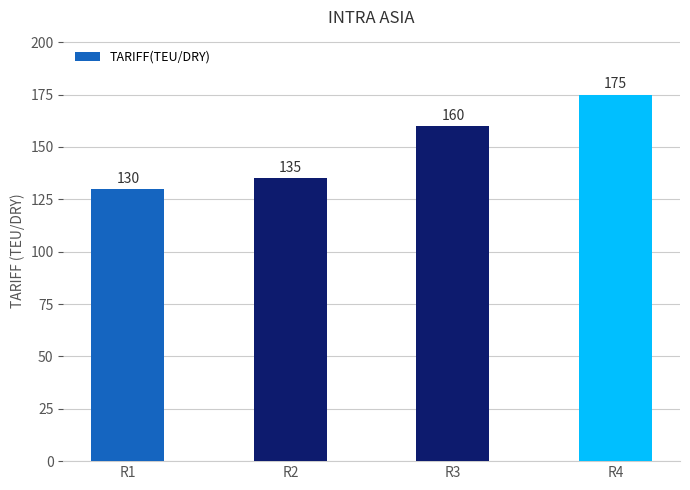

What is the approximate value at R4, to the nearest 5?

175